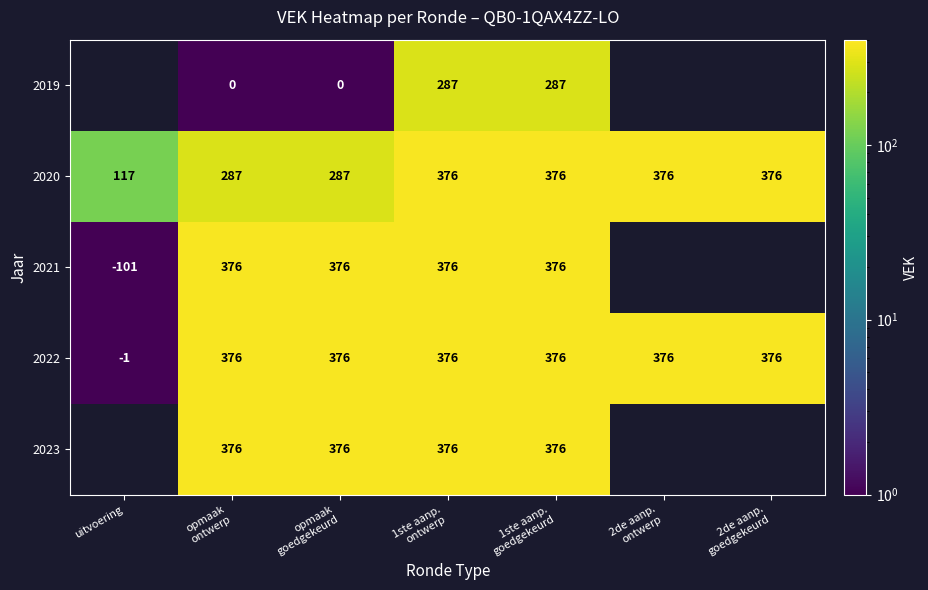

Where is 2022 nearest to the value 187?

uitvoering